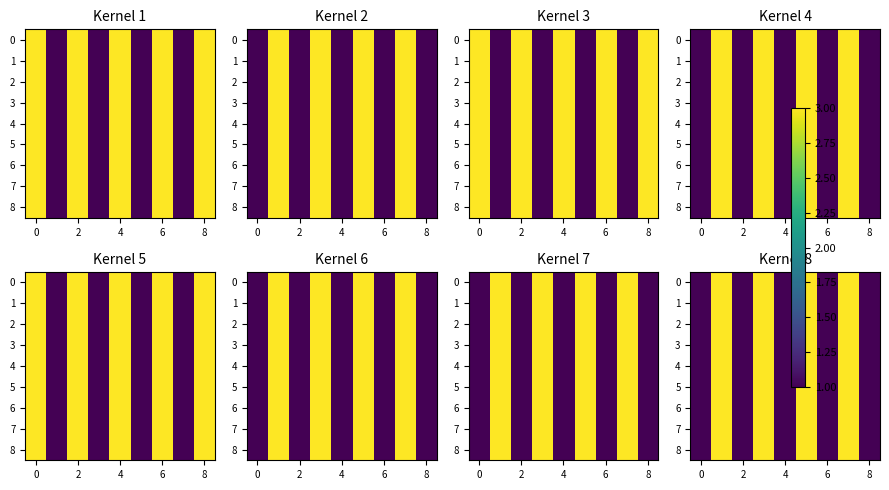

The value of 8 at 8 is 1. True or false?

True